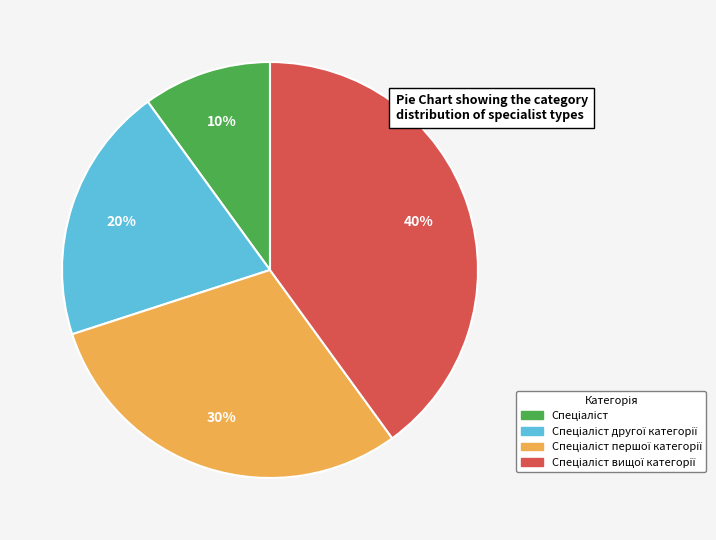

Is there a majority slice in this chart?

No